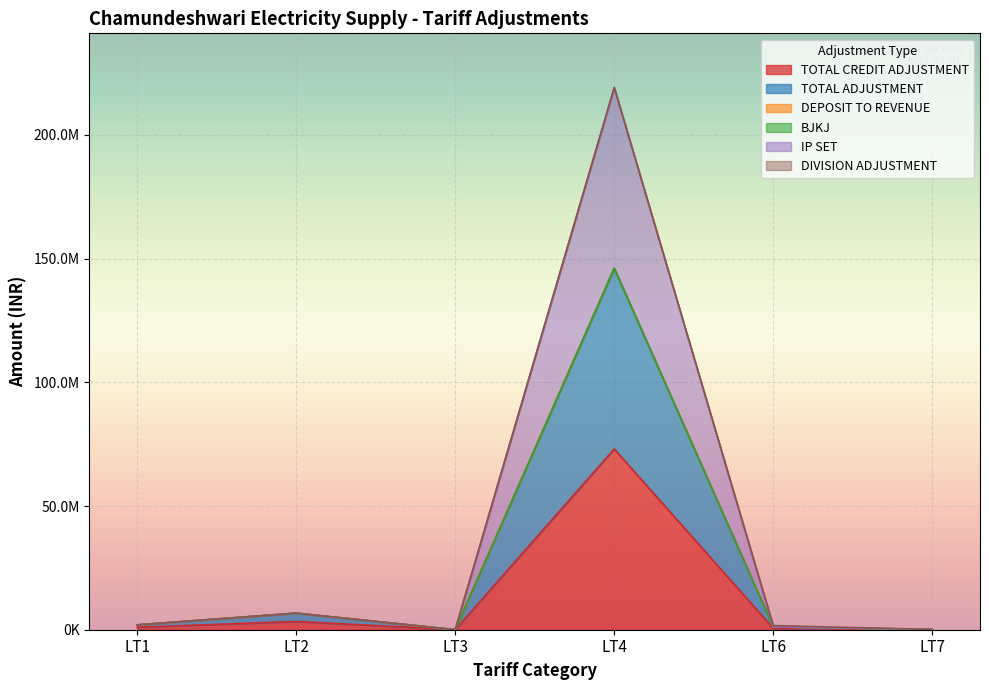

Does the chart display data point markers on the line(s)?

No